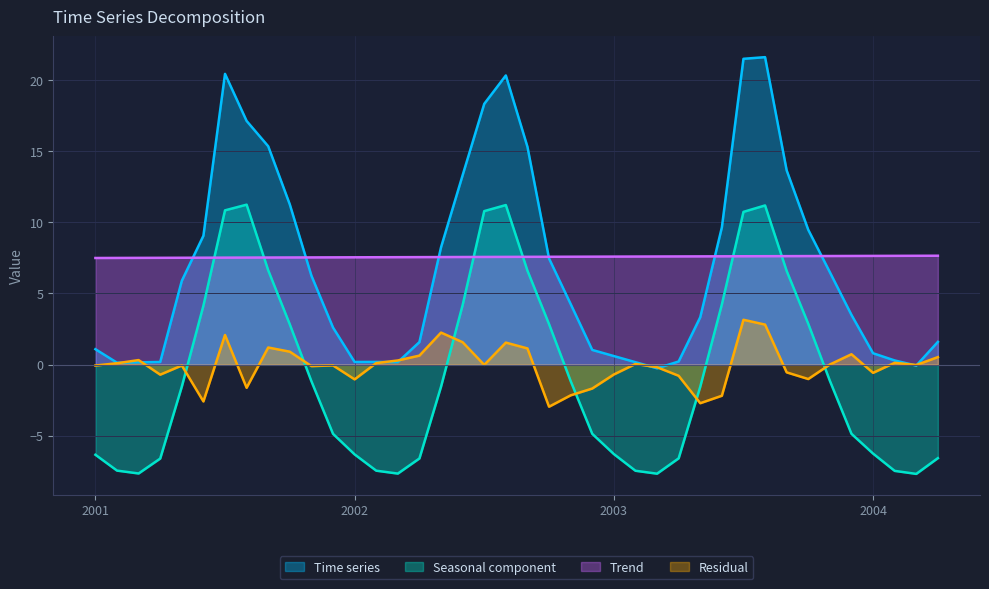

What is the average value of the Time series series?

6.8